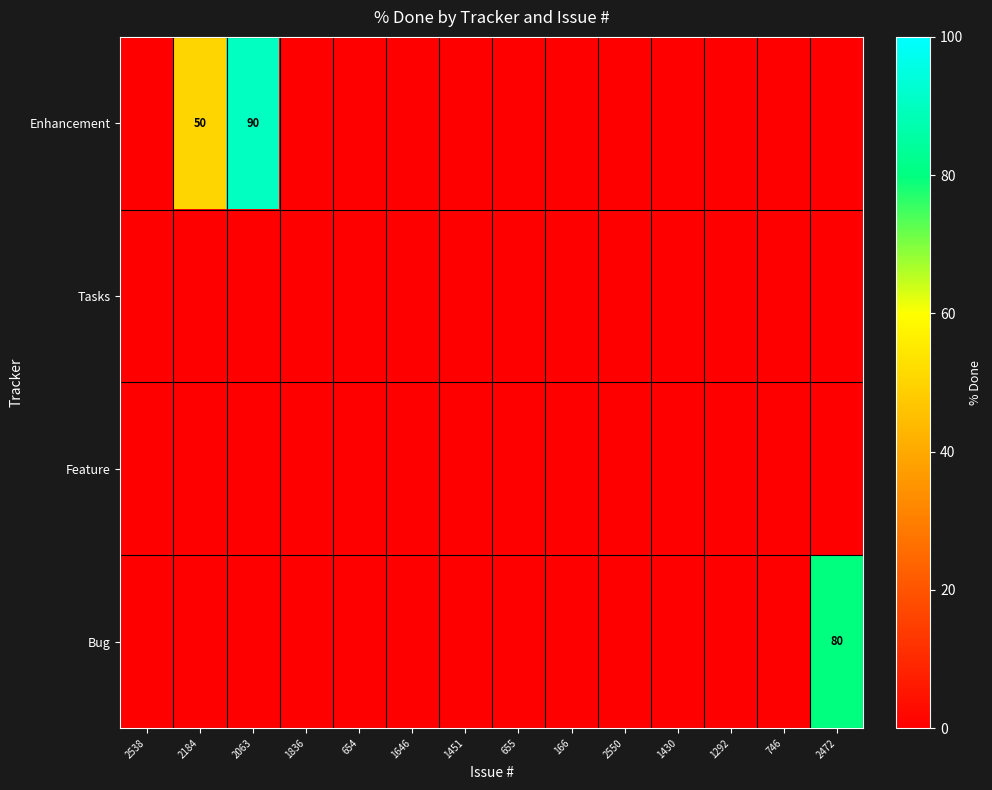

The value of Enhancement at 2063 is 138. True or false?

False